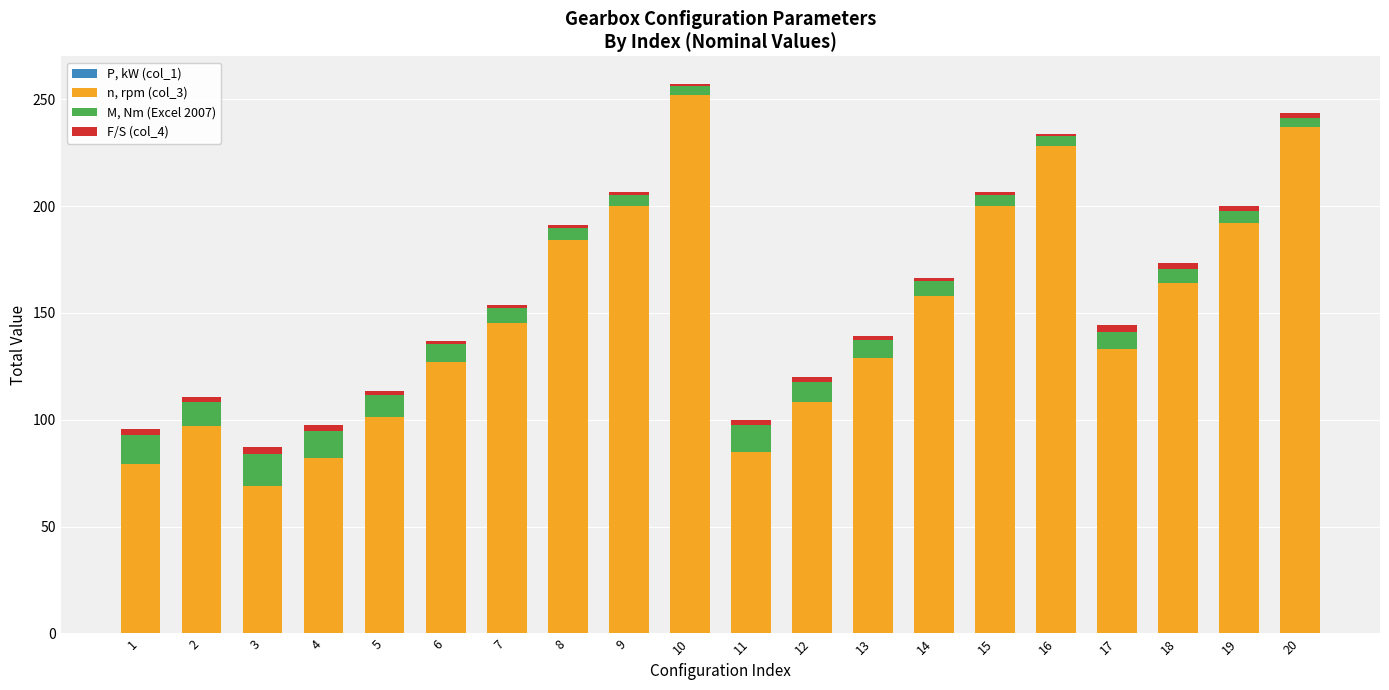

Rank the categories by n, rpm (col_3) value from lowest to highest.

3, 1, 4, 11, 2, 5, 12, 6, 13, 17, 7, 14, 18, 8, 19, 9, 15, 16, 20, 10